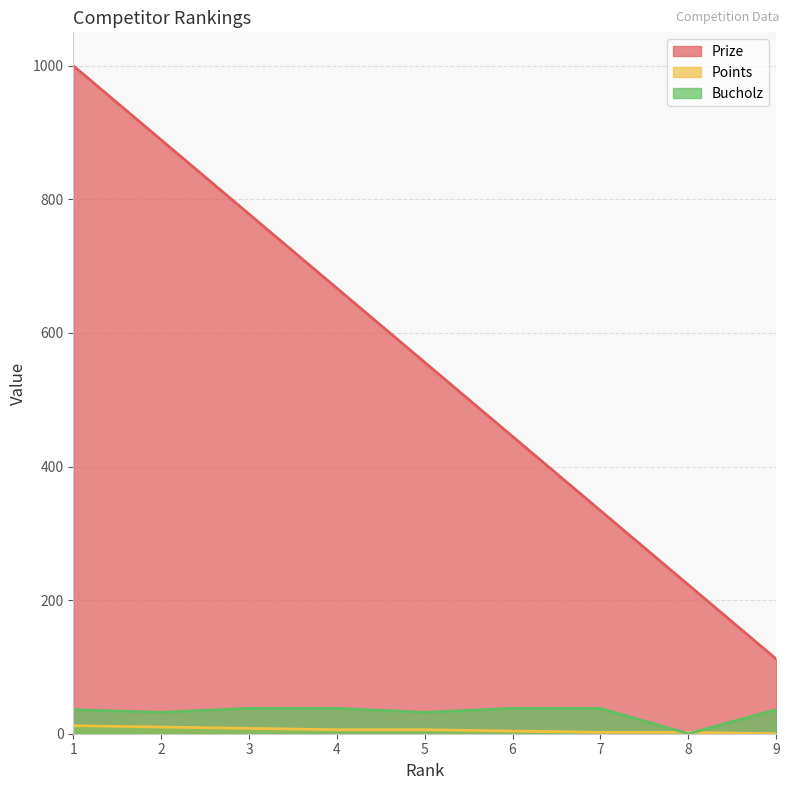

At which label is Points closest to 6?

4